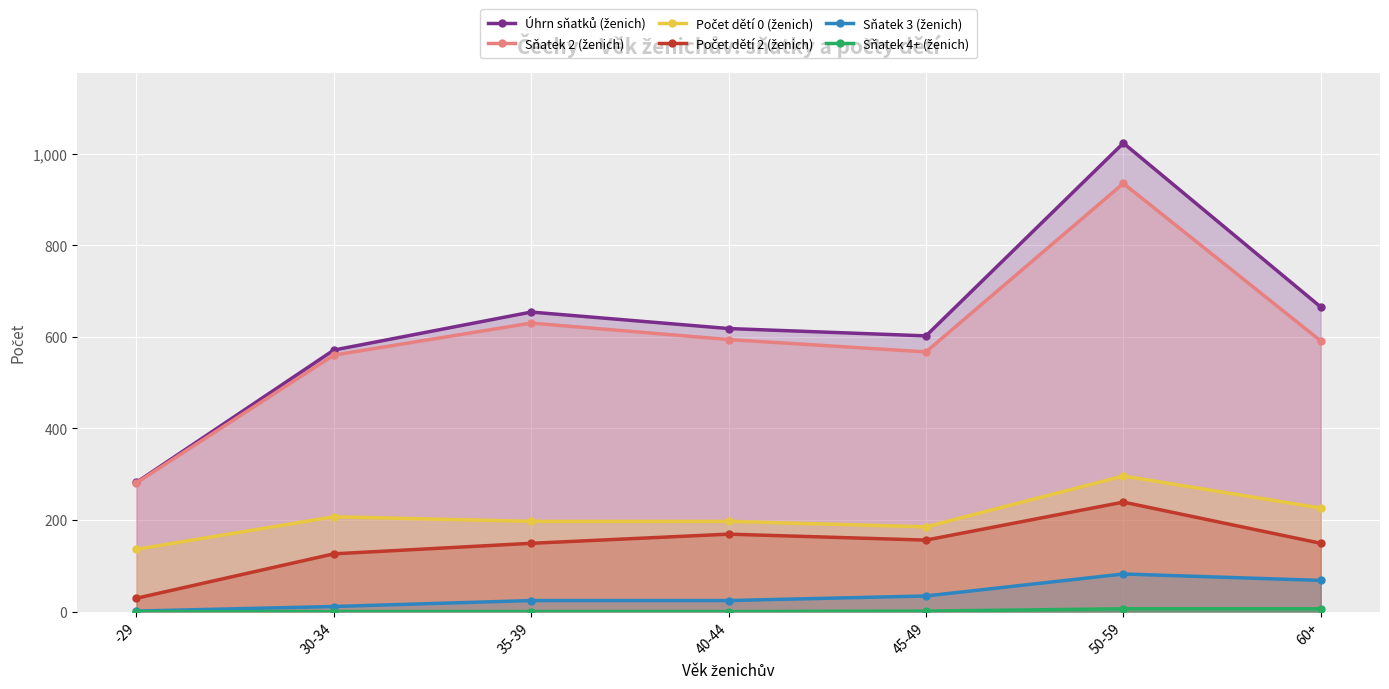

In Počet dětí 2 (ženich), how many points are higher than both neighbors (excluding endpoints)?

2